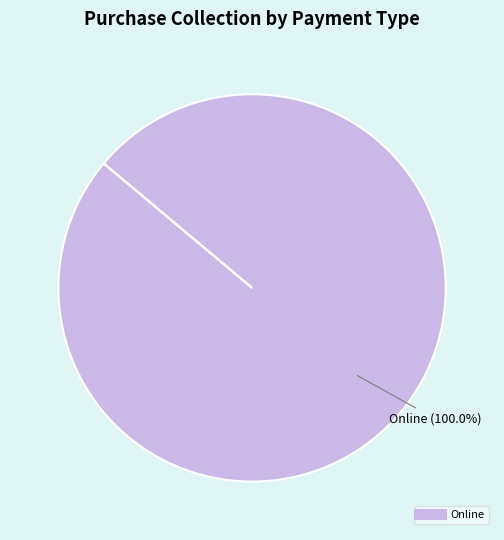

Is there a majority slice in this chart?

Yes